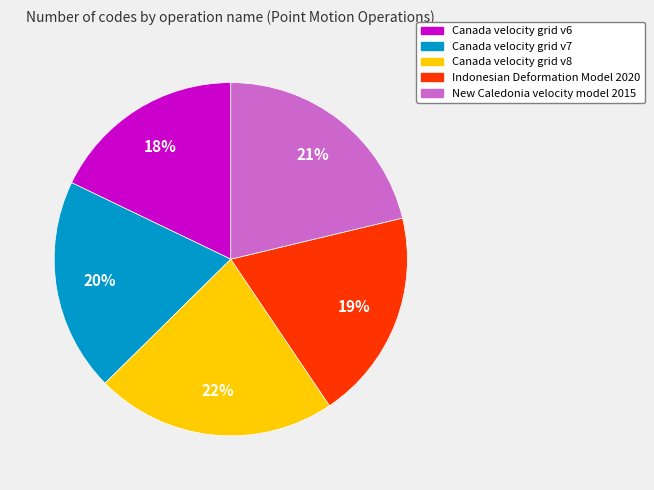

To the nearest percent, what percentage of the pie is Canada velocity grid v8?

22%